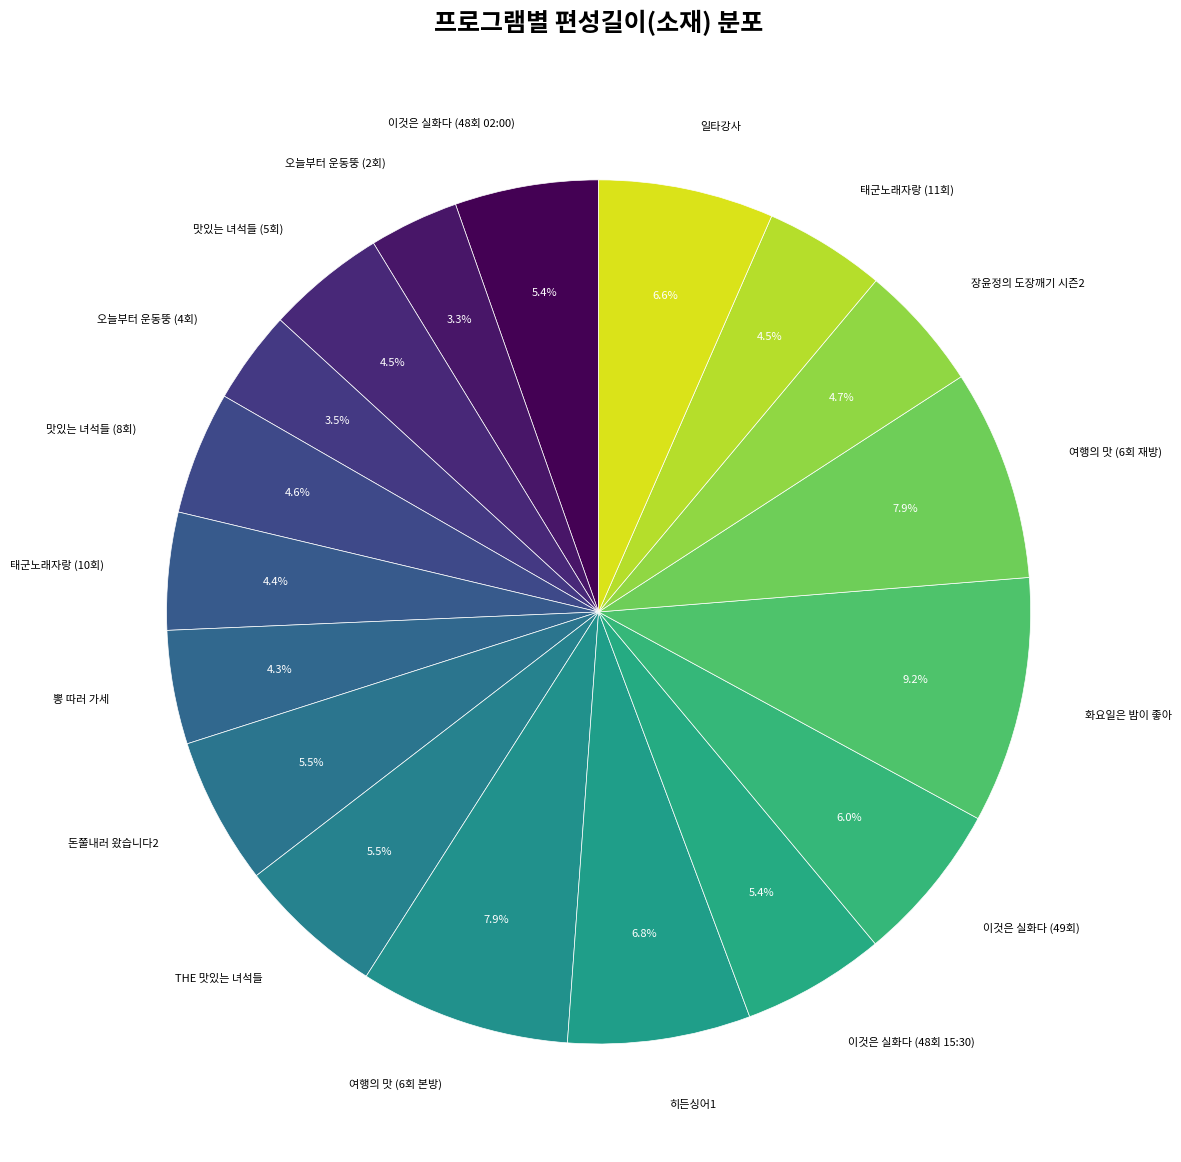

Which slice is the largest?

화요일은 밤이 좋아